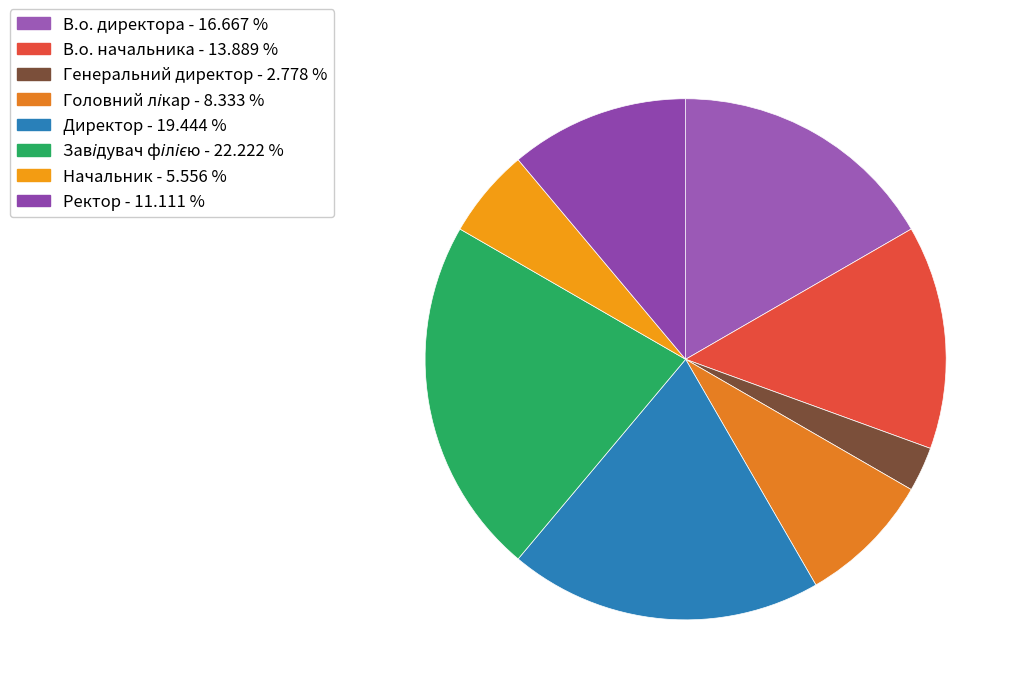

Count the number of slices in the pie.

8